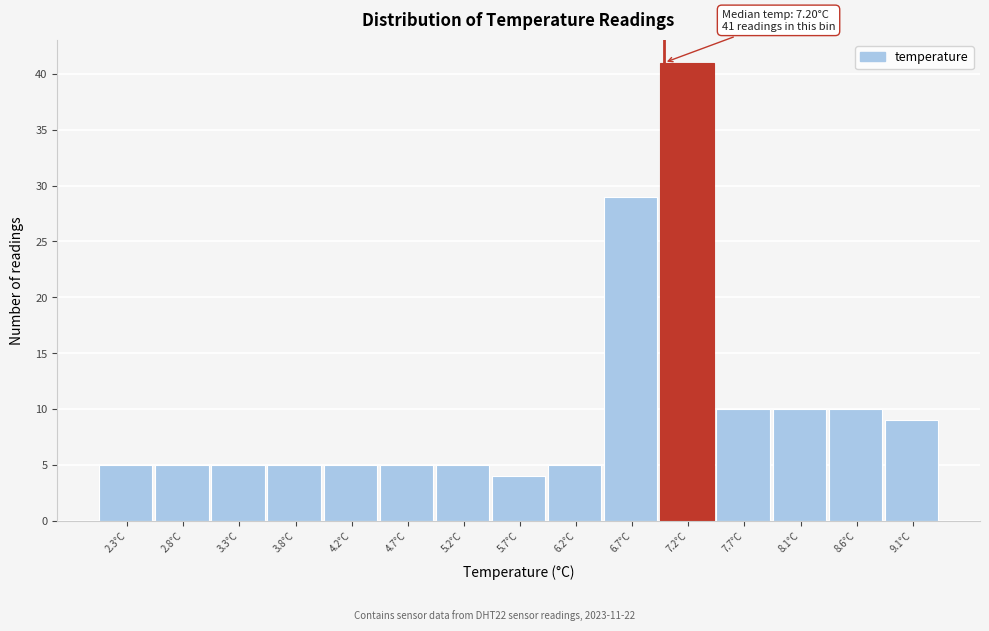

Reading left to right, what are all the values shown in this chart?

2.3°C=5	2.8°C=5	3.3°C=5	3.8°C=5	4.2°C=5	4.7°C=5	5.2°C=5	5.7°C=4	6.2°C=5	6.7°C=29	7.2°C=41	7.7°C=10	8.1°C=10	8.6°C=10	9.1°C=9